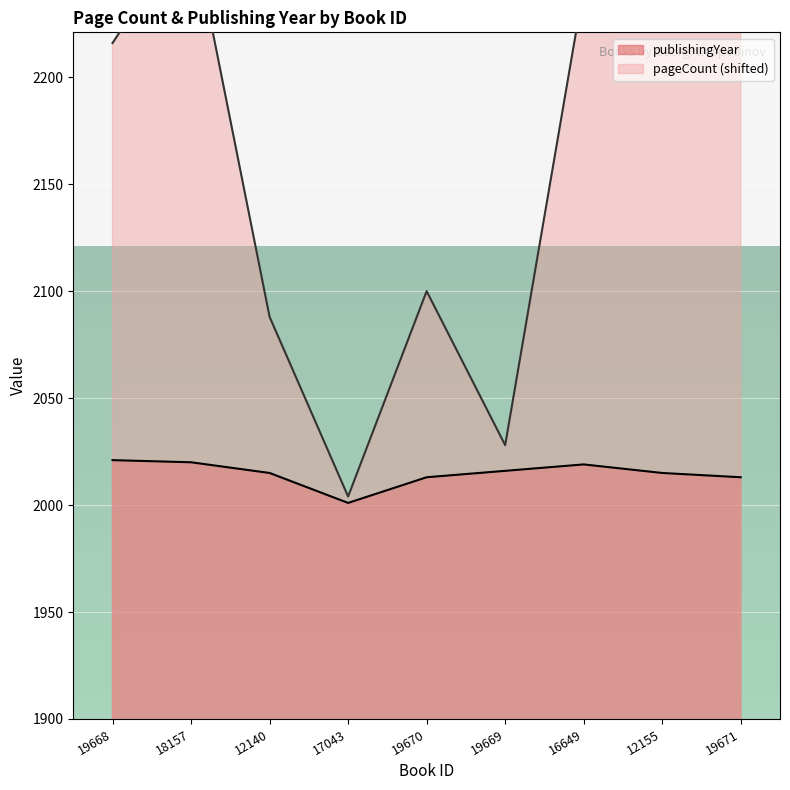

How many data points does each series have?

9